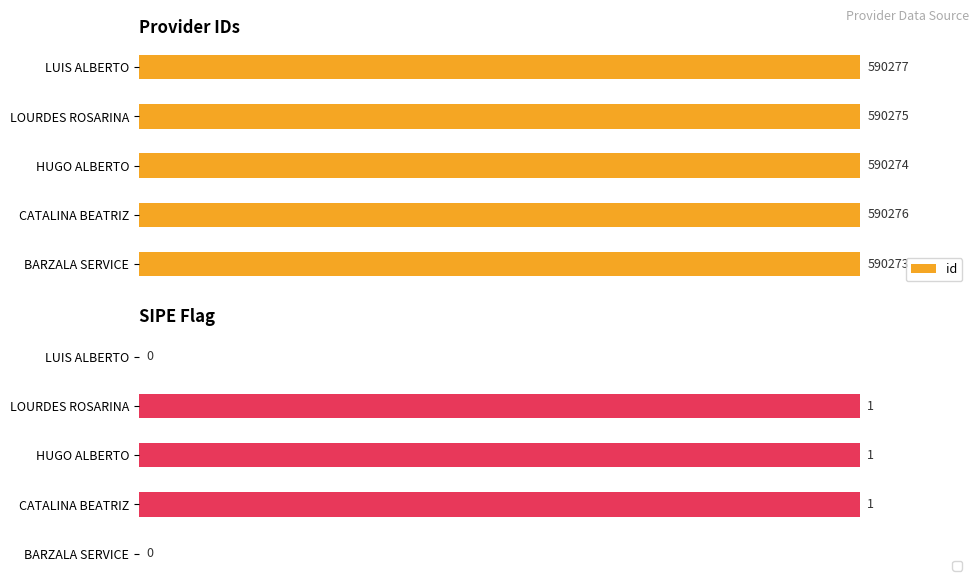

At which label is id closest to 590275?

LOURDES ROSARINA